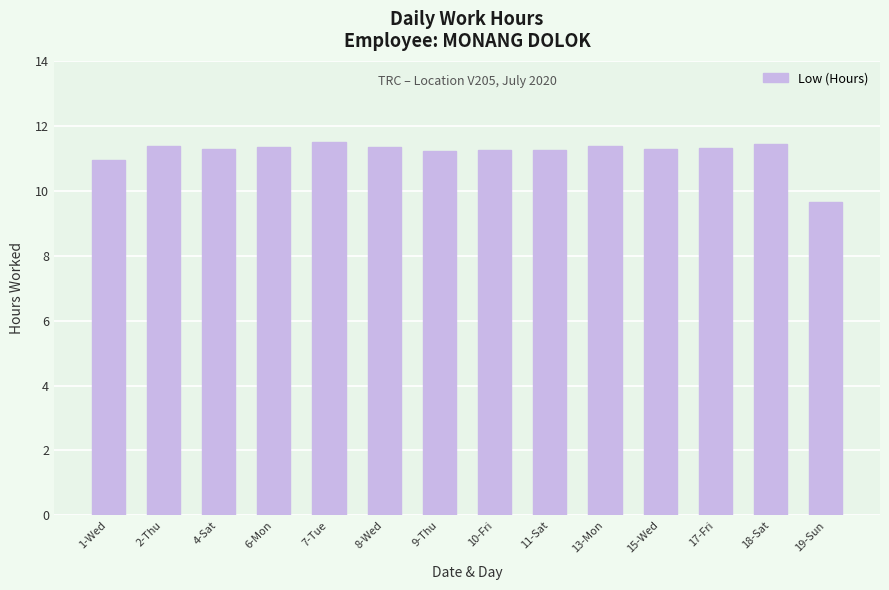

What is the value of the 11th bar from the left?

11.3